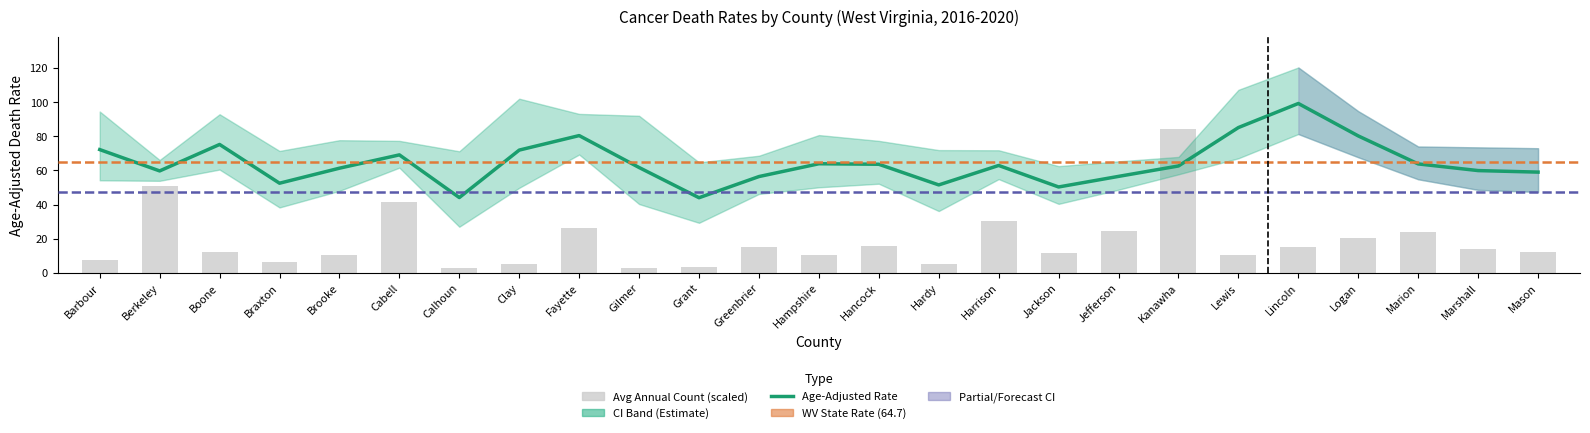

Reading right to left, list all the values displayed in this chart.

Age_Adjusted_Rate: Mason=59.0	Marshall=59.9	Marion=63.8	Logan=80.2	Lincoln=99.2	Lewis=85.1	Kanawha=62.6	Jefferson=56.5	Jackson=50.3	Harrison=62.9	Hardy=51.5	Hancock=63.6	Hampshire=63.9	Greenbrier=56.4	Grant=44.0	Gilmer=61.7	Fayette=80.4	Clay=71.9	Calhoun=44.1	Cabell=69.1	Brooke=61.3	Braxton=52.5	Boone=75.2	Berkeley=59.7	Barbour=72.2
Avg_Annual_Count: Mason=12.4	Marshall=14.2	Marion=24.1	Logan=20.4	Lincoln=14.9	Lewis=10.5	Kanawha=84.2	Jefferson=24.8	Jackson=11.8	Harrison=30.3	Hardy=5.0	Hancock=15.5	Hampshire=10.5	Greenbrier=14.9	Grant=3.7	Gilmer=3.1	Fayette=26.0	Clay=5.0	Calhoun=3.1	Cabell=41.5	Brooke=10.5	Braxton=6.2	Boone=12.4	Berkeley=50.8	Barbour=7.4